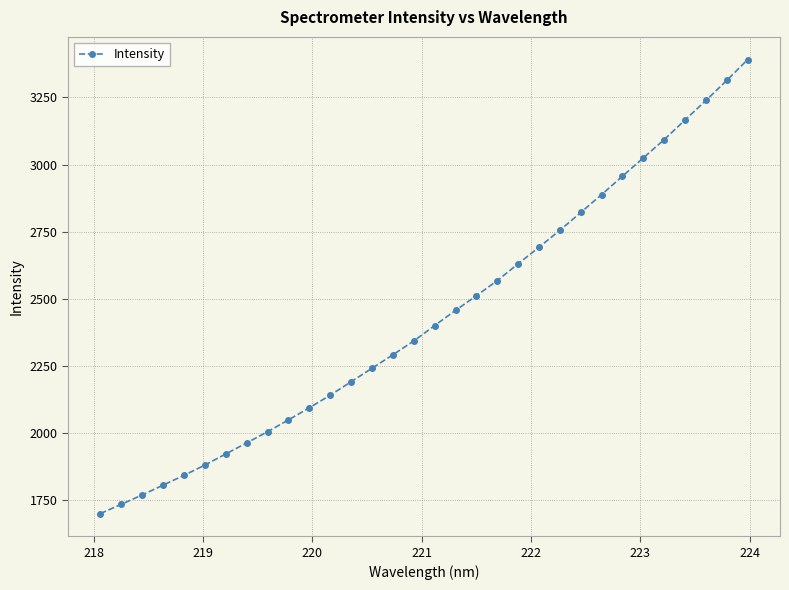

What is the greatest value displayed?

3391.2